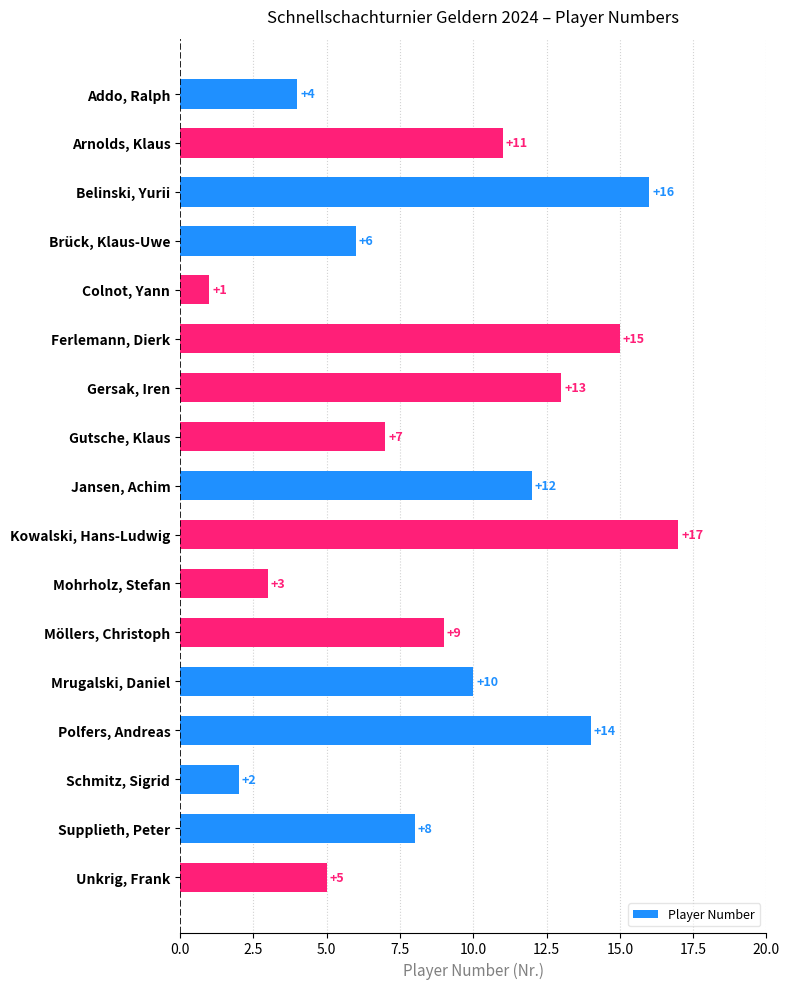

Reading bottom to top, transcribe all the data shown in this chart.

5	8	2	14	10	9	3	17	12	7	13	15	1	6	16	11	4